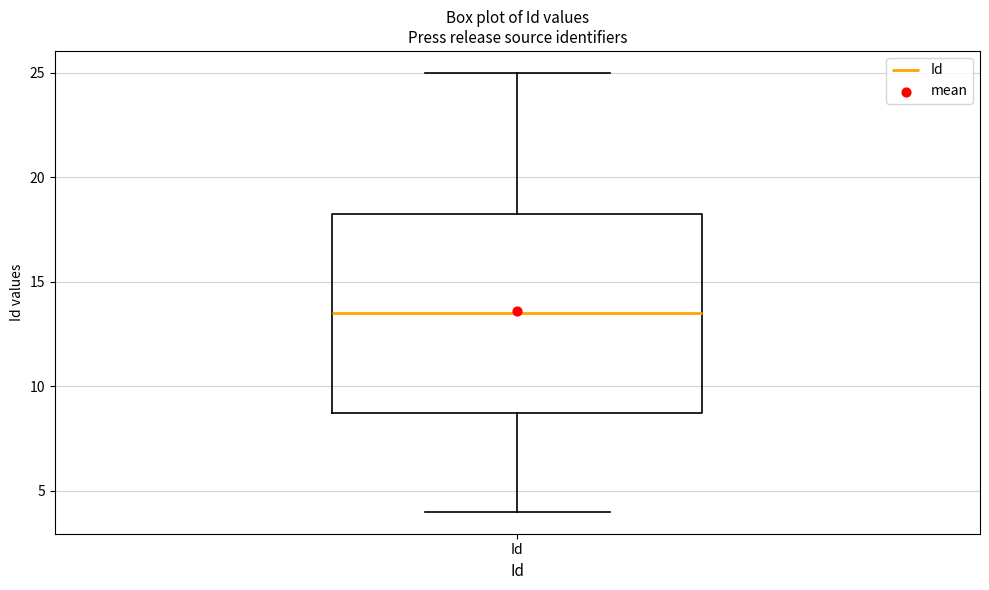

Where does the median line of the box for Id sit on the y-axis? The values are not printed on the chart, so give them approximately, as read against the axis.

13.5